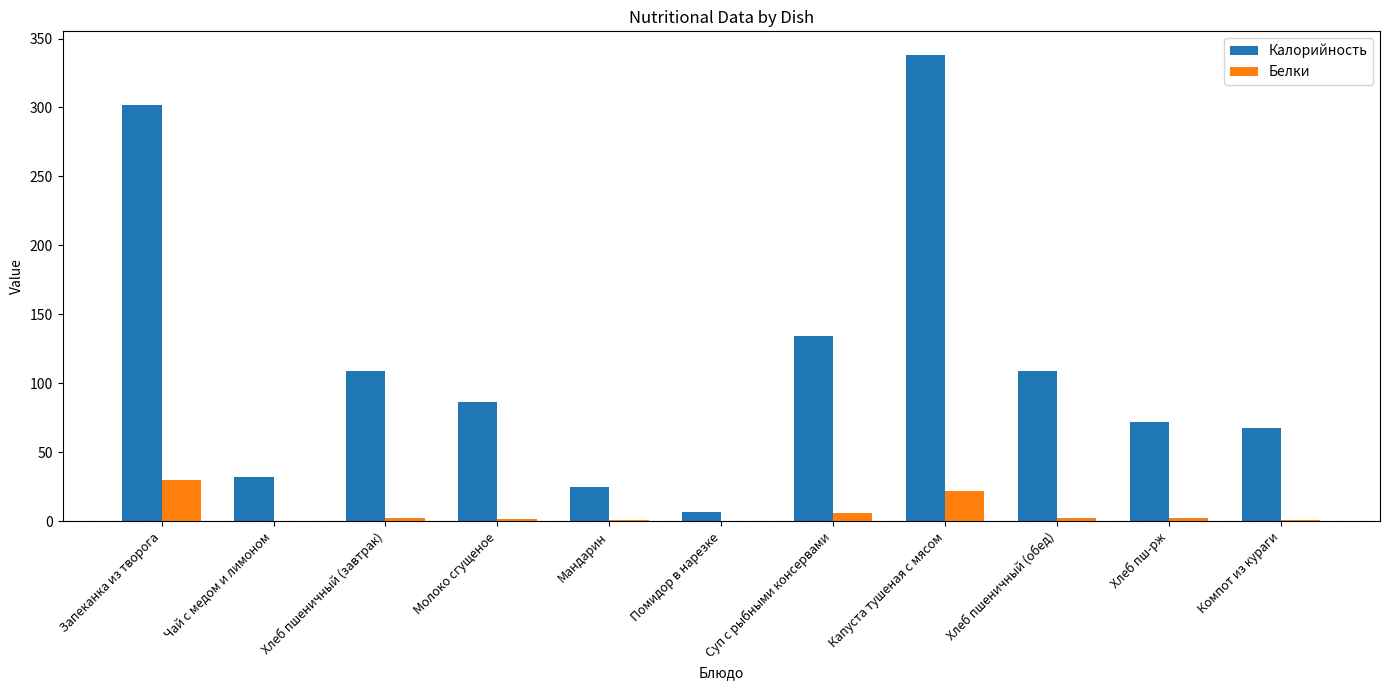

Are the bars grouped side by side (vs. stacked)?

Yes